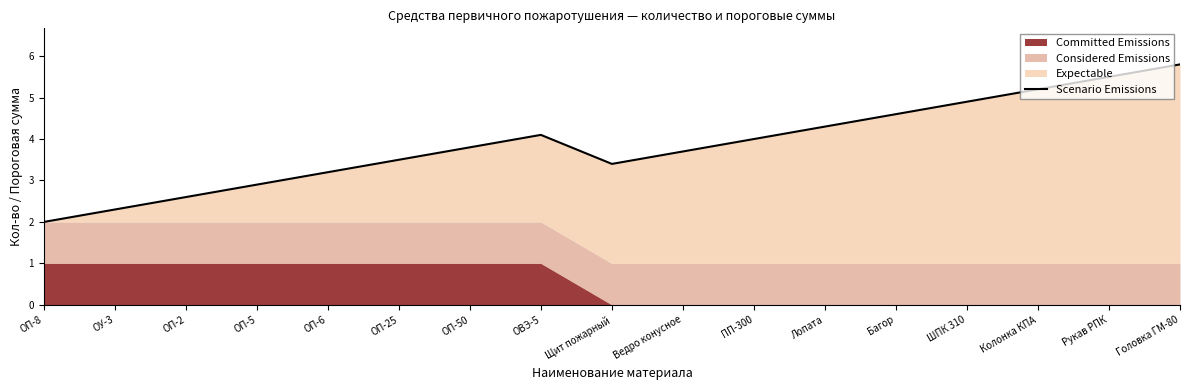

What is the ratio of the value at Колонка КПА to the value at Щит пожарный?

1.5